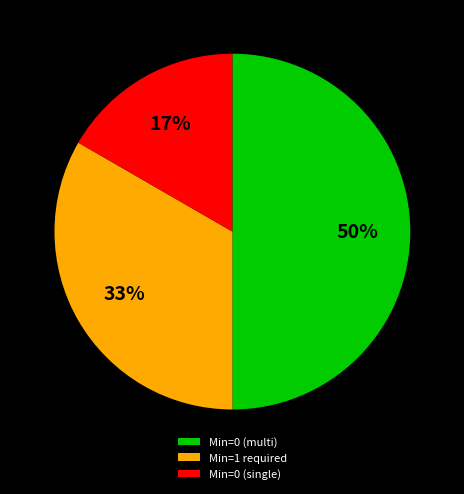

Rank the categories by value from lowest to highest.

Min=0 (single), Min=1 required, Min=0 (multi)